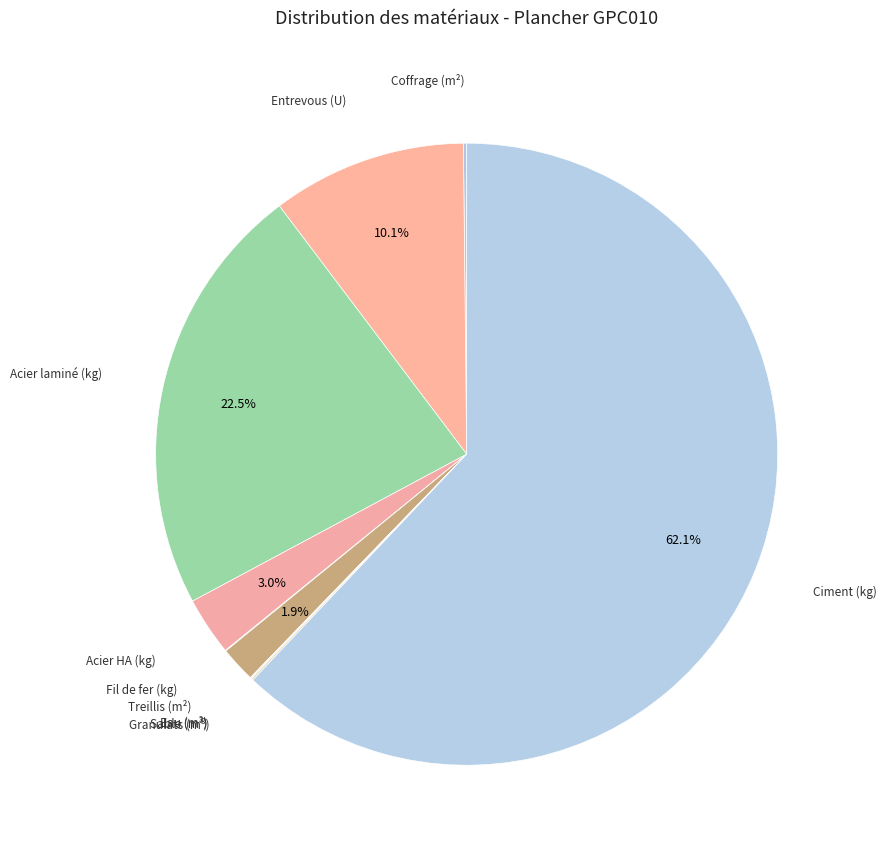

Combined, what portion of the pie is Treillis (m²) and Entrevous (U)?

12.0%